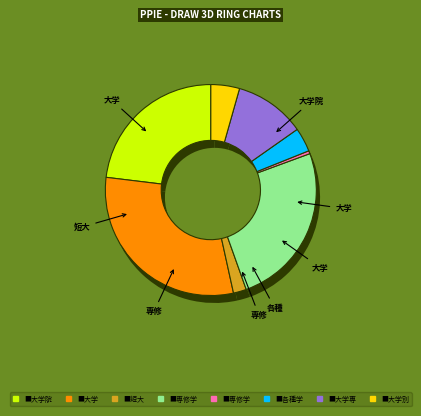

To the nearest percent, what is the difference between the 専修学校(文科) and 大学院 slice percentages?

23%